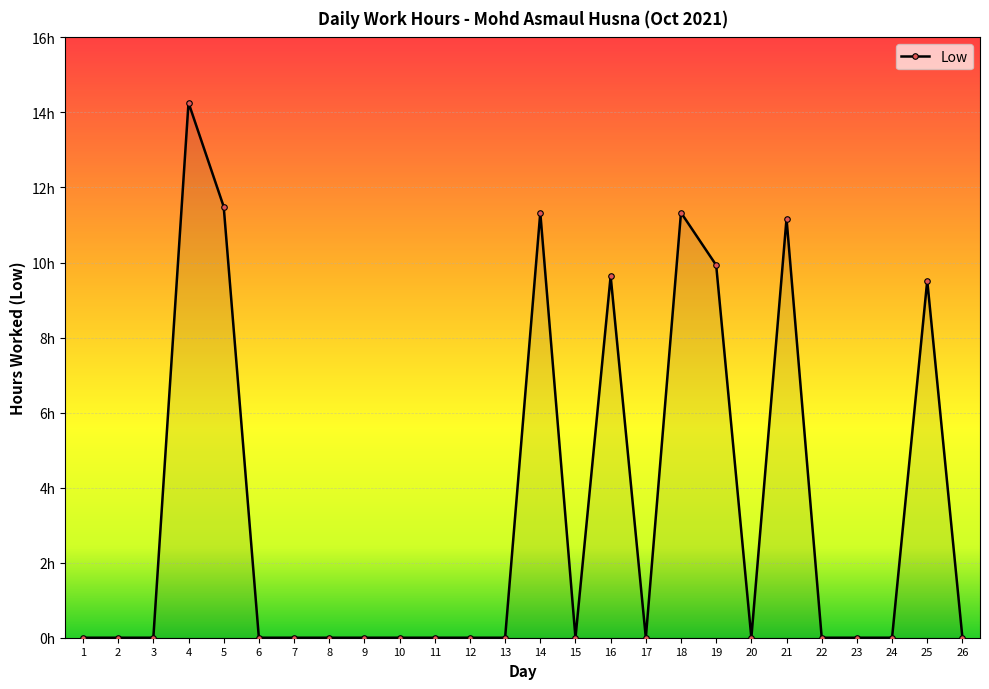

Is this an area chart (filled region under the line)?

Yes